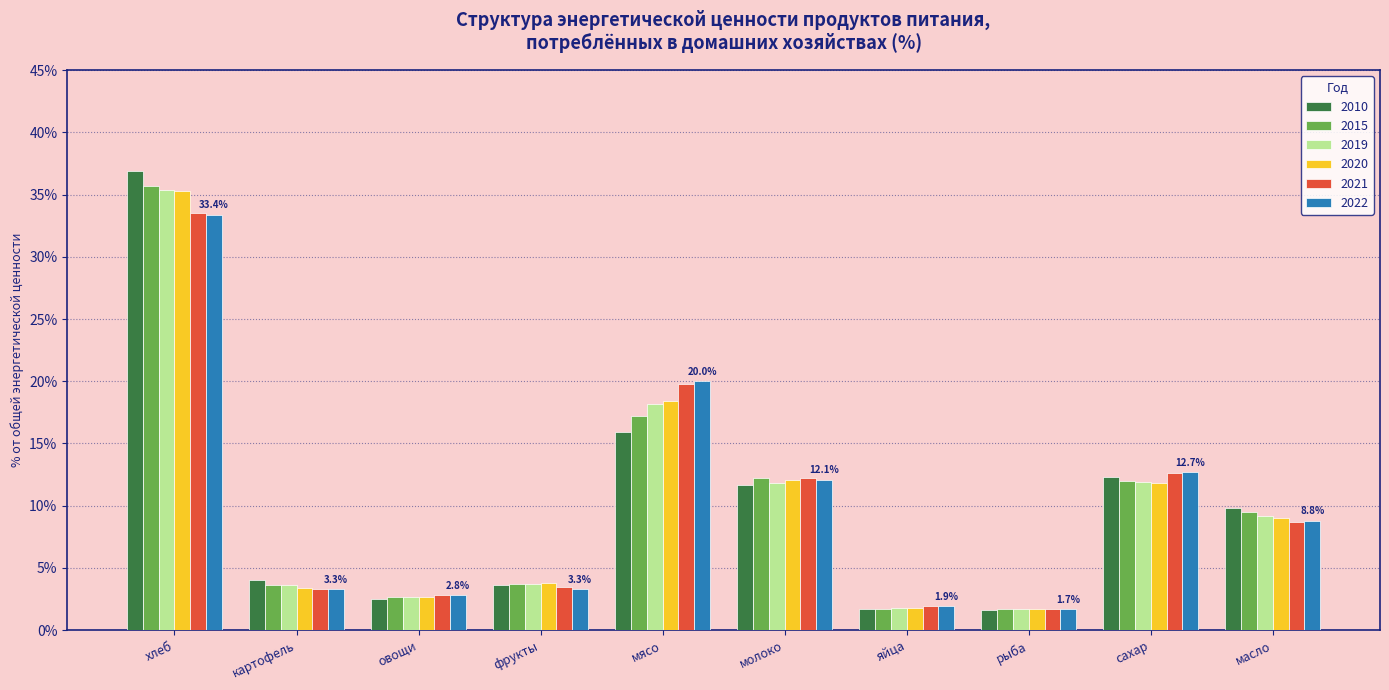

What is the approximate value of 2015 at рыба?

1.7